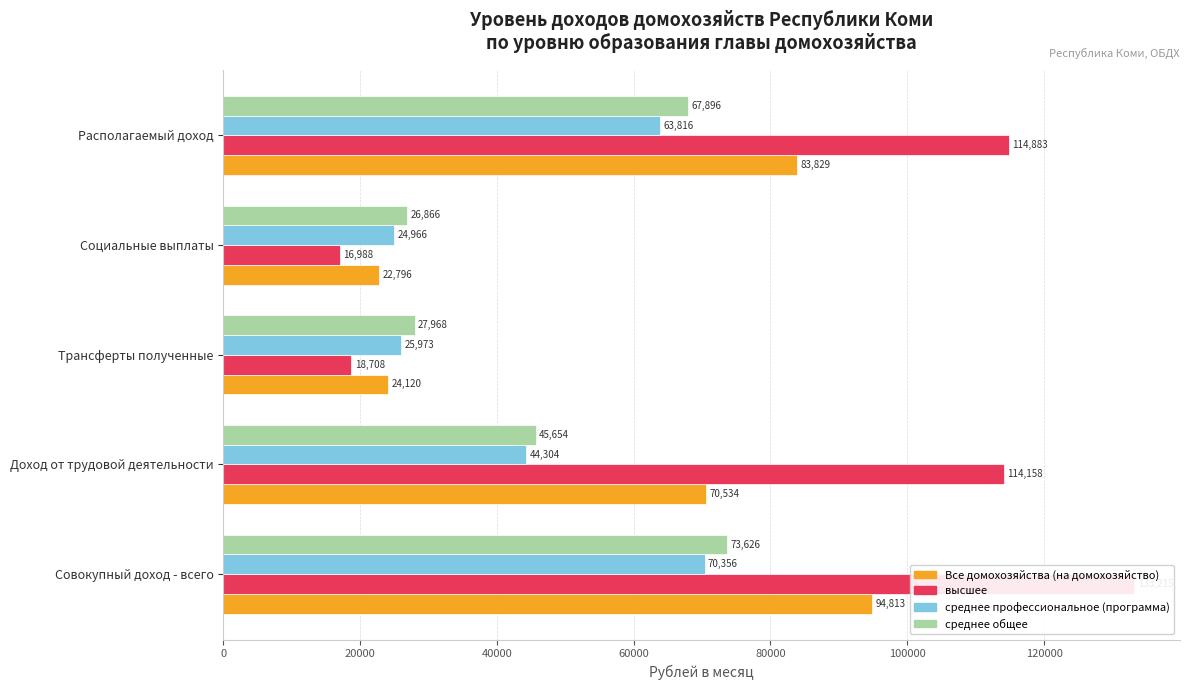

Is the value of высшее at Доход от трудовой деятельности greater than the value of среднее профессиональное (программа) at Совокупный доход - всего?

Yes